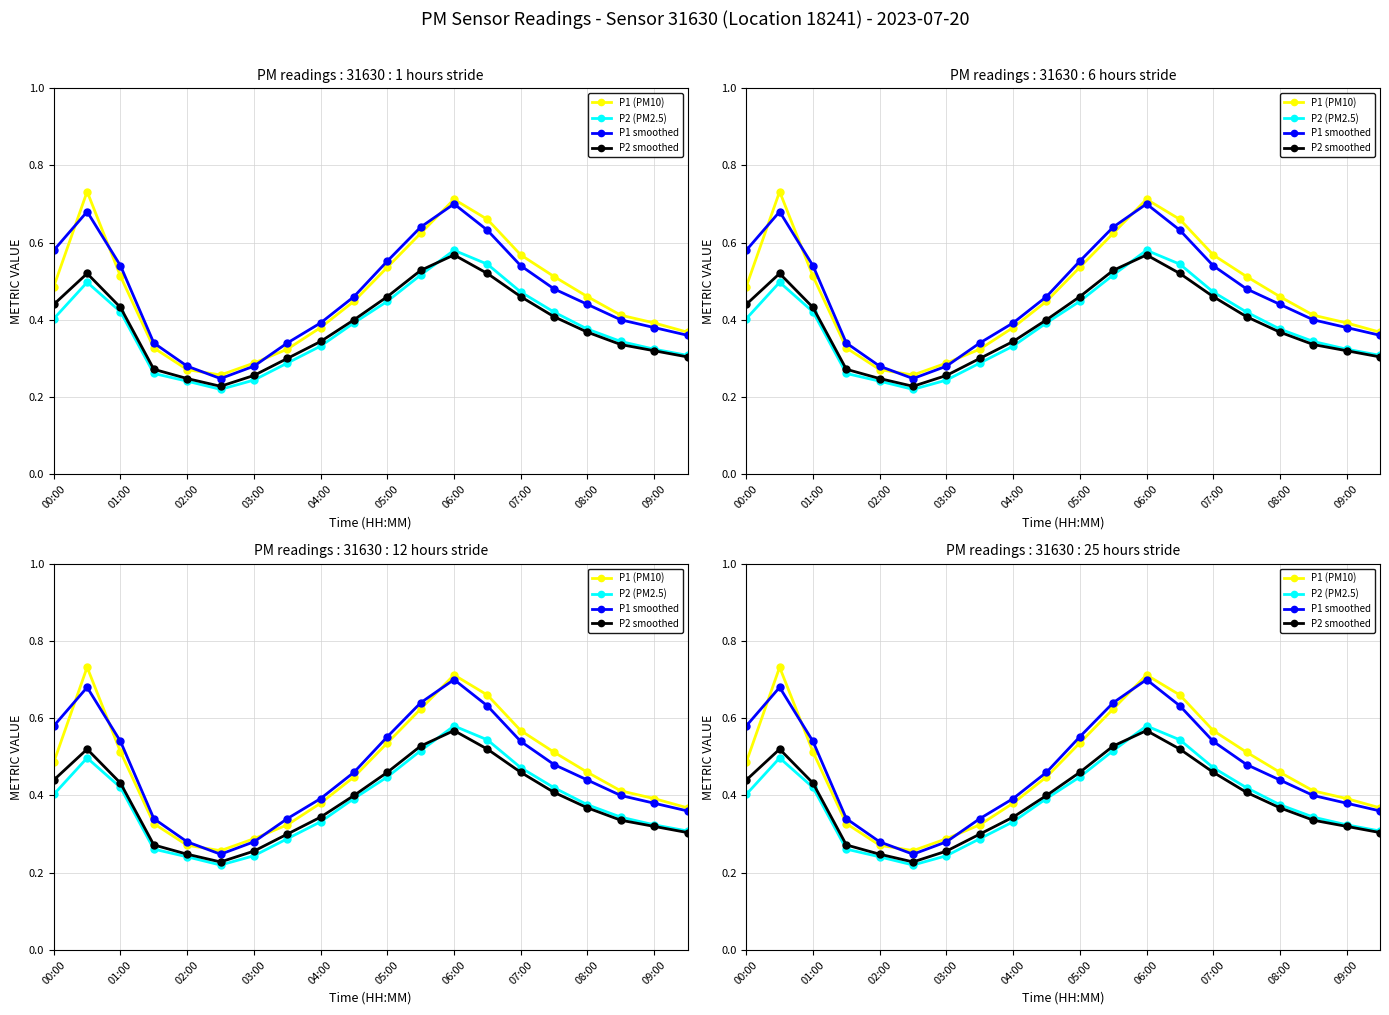

What is the spread (max minus min) of values at 04:00?

0.1